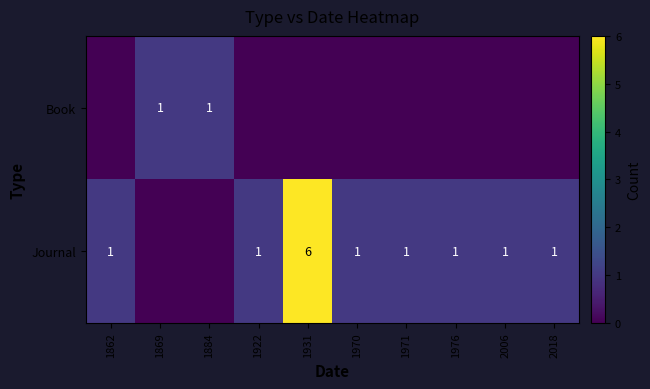

Is it true that Journal equals 6 at 1931?

True